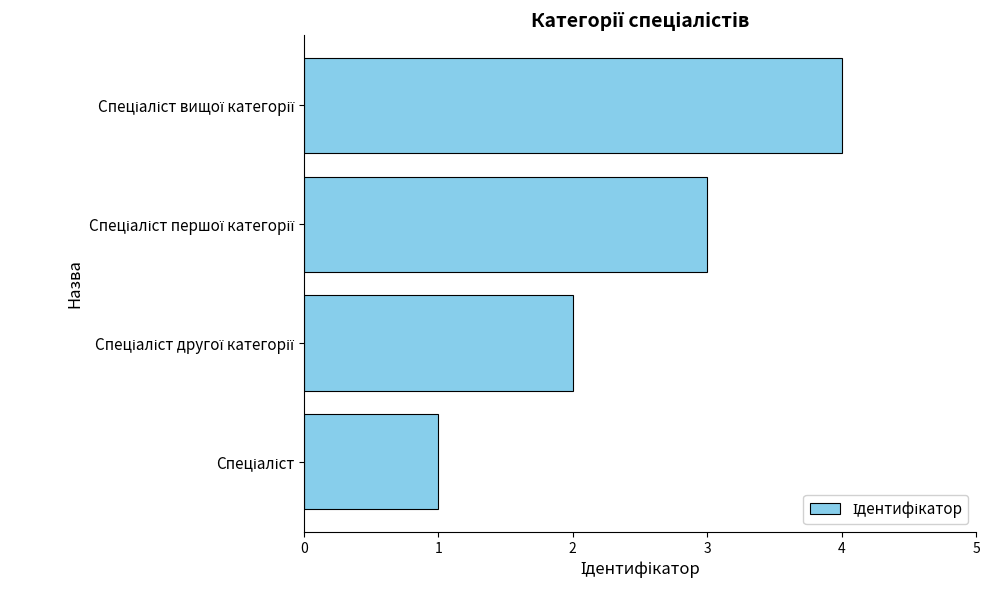

How many bars are there in total?

4